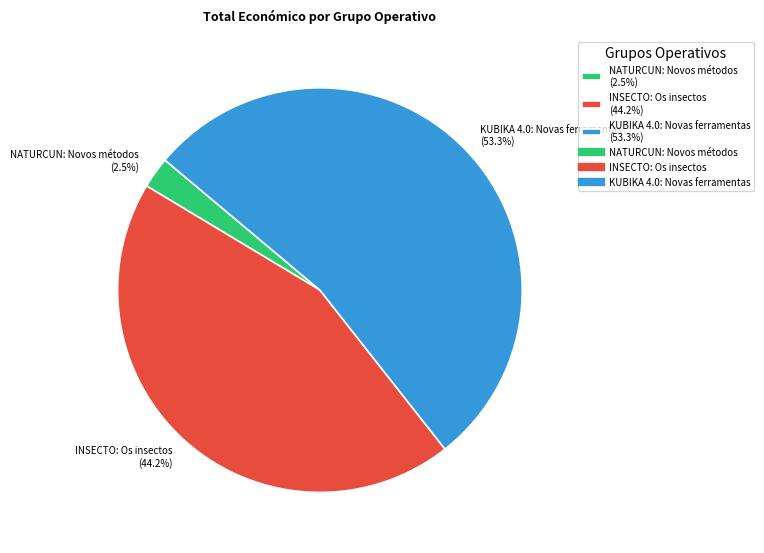

To the nearest percent, what percentage of the pie is INSECTO: Os insectos?

44%